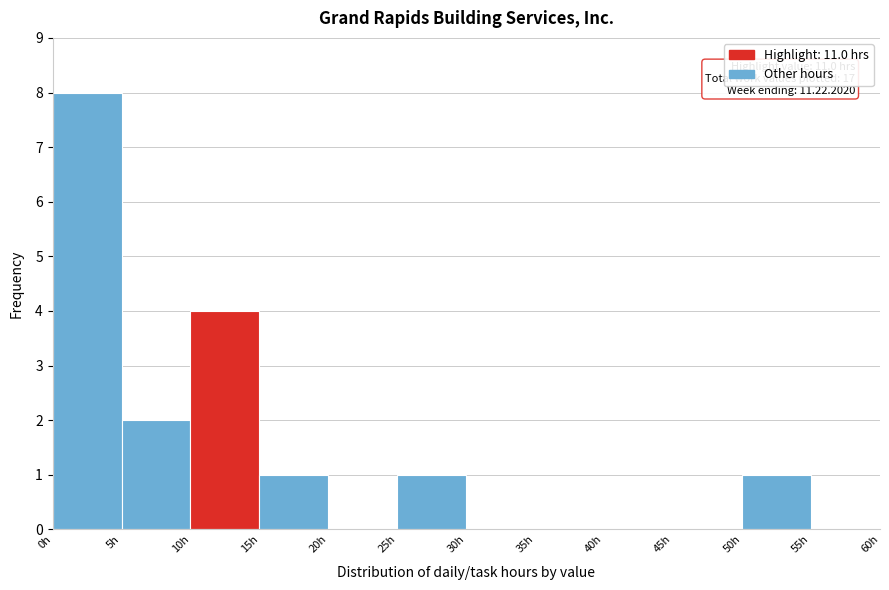

Over which range of the x-axis is the bar tallest?

0 to 5